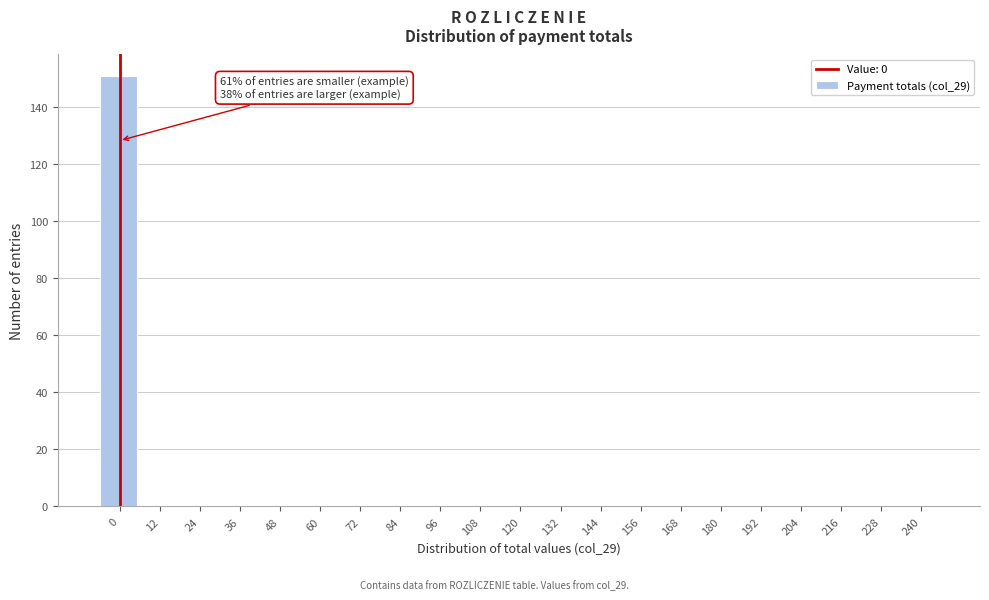

Reading left to right, transcribe all the data shown in this chart.

0=151	12=0	24=0	36=0	48=0	60=0	72=0	84=0	96=0	108=0	120=0	132=0	144=0	156=0	168=0	180=0	192=0	204=0	216=0	228=0	240=0